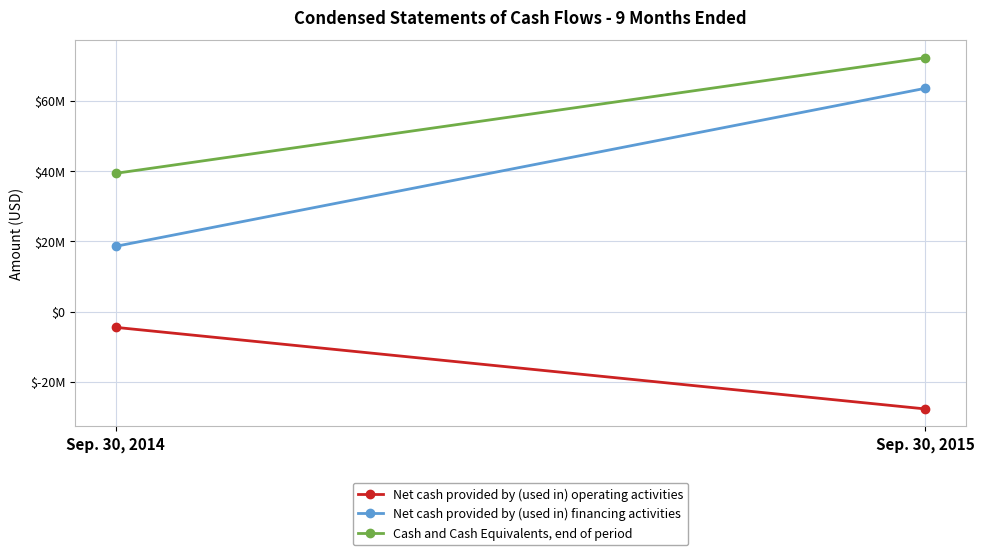

What is the value of the Net cash provided by (used in) financing activities point at the 1st from the left?

18597458